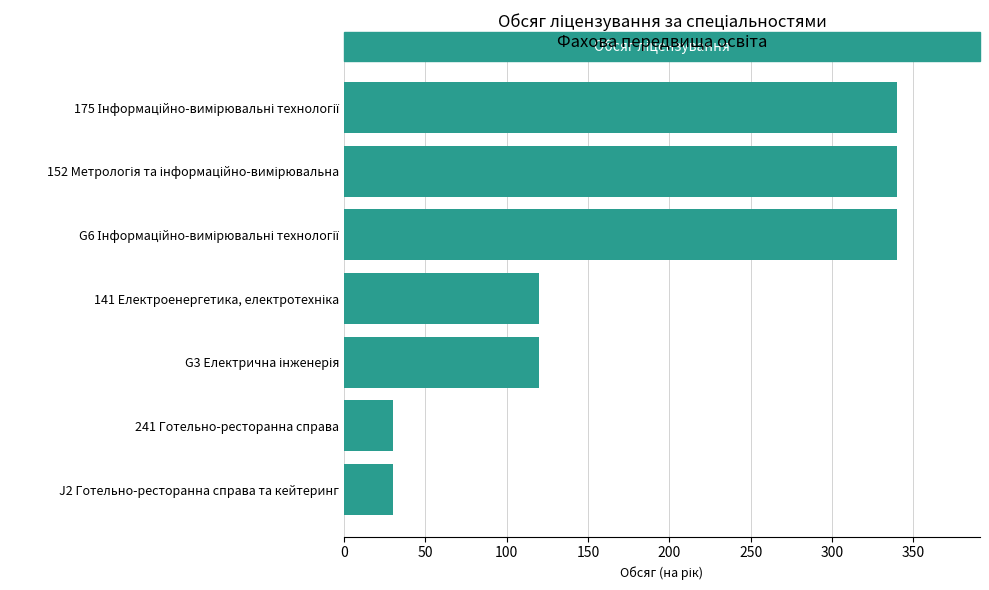

Reading top to bottom, transcribe all the data shown in this chart.

340	340	340	120	120	30	30